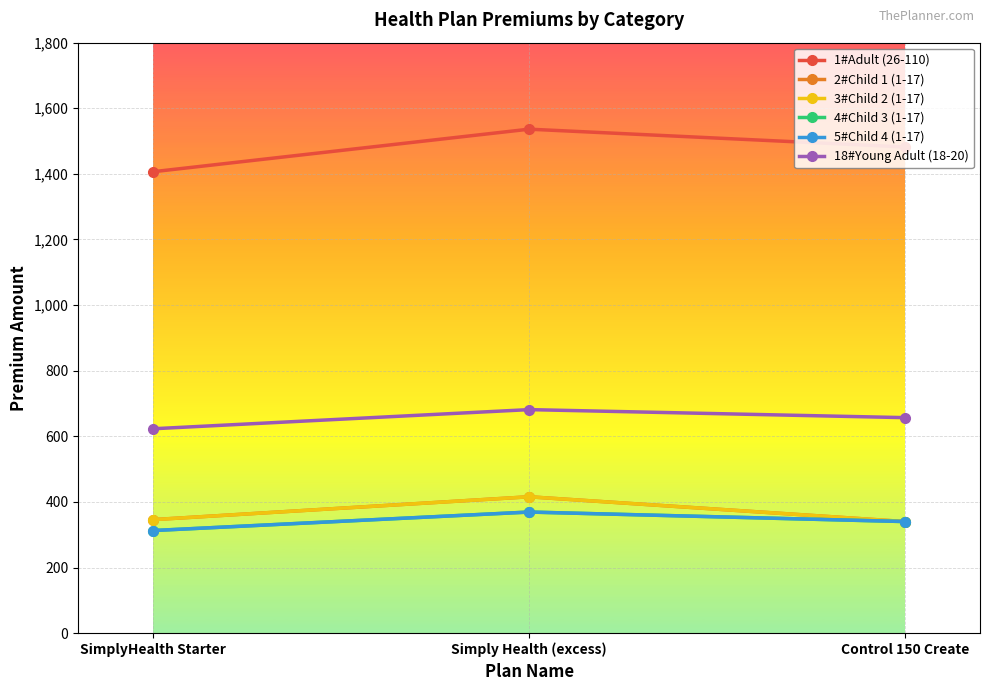

How many distinct data groups are displayed?

6